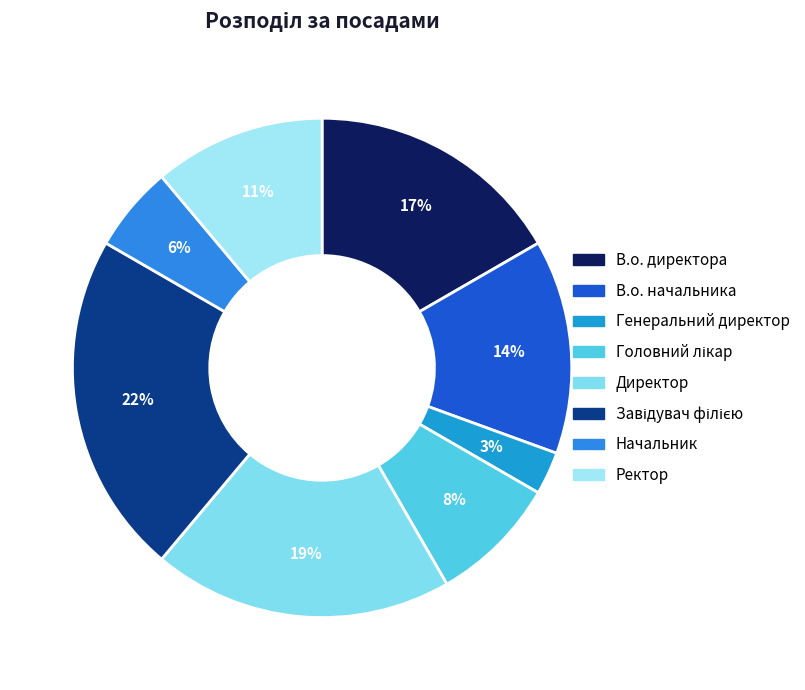

Is there a majority slice in this chart?

No